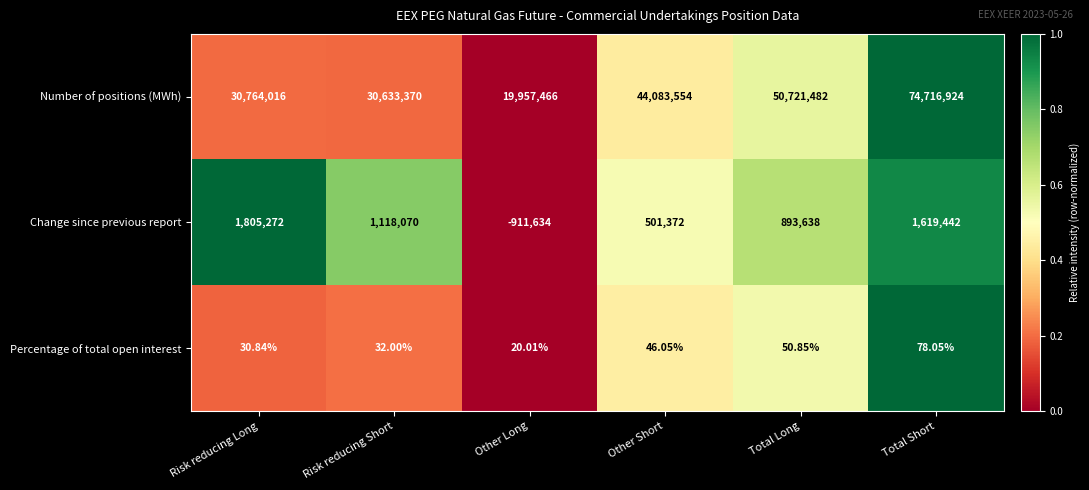

Which series has the widest spread of values?

Number of positions (MWh)